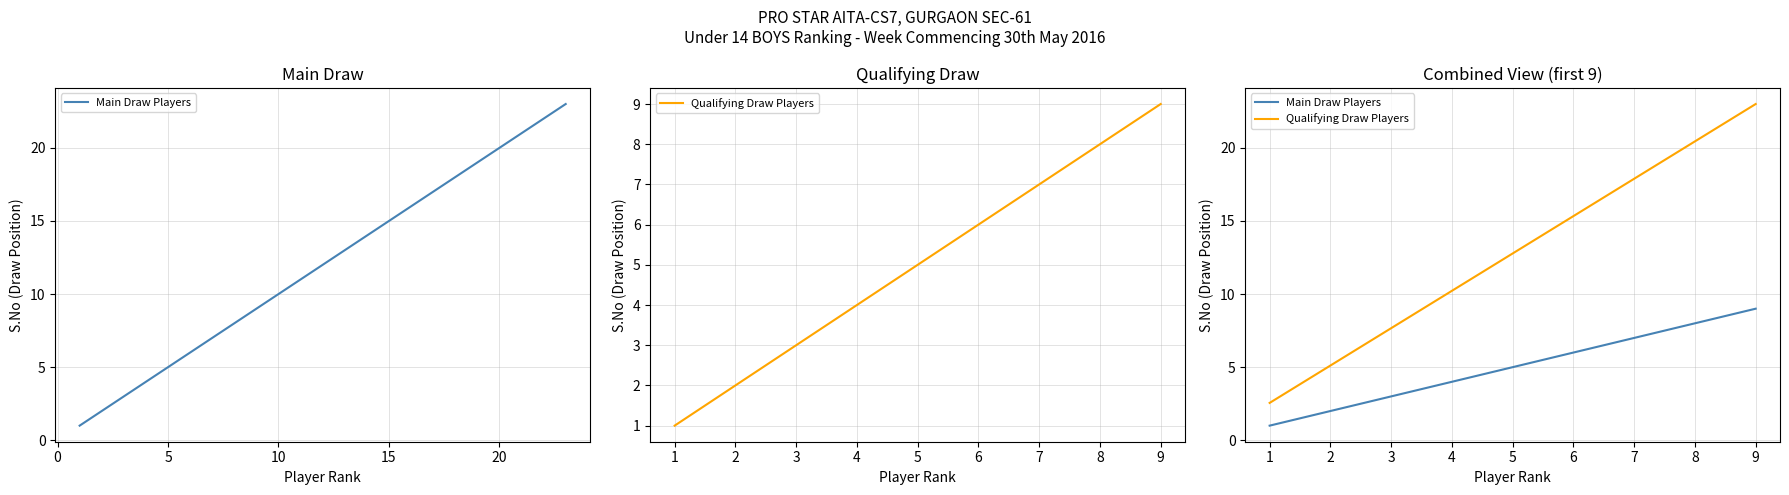

What are all the series names shown in the legend?

Main Draw Players, Qualifying Draw Players